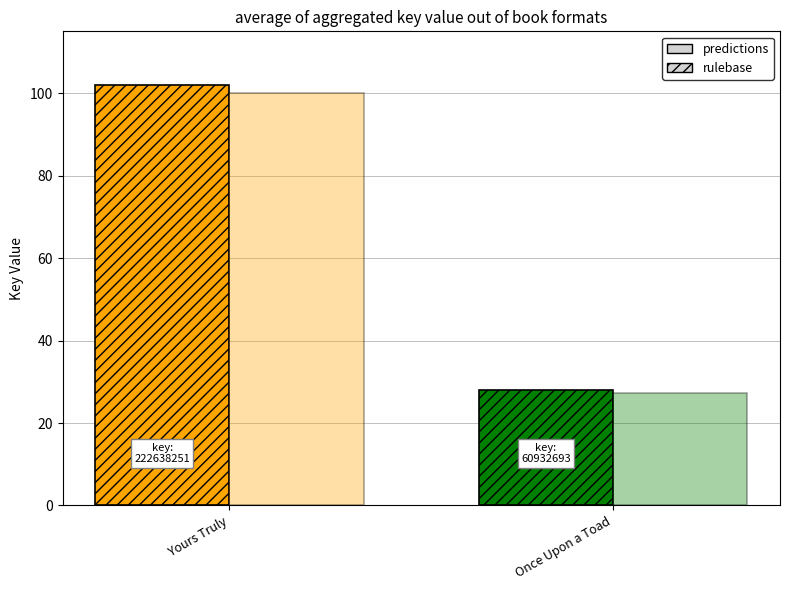

How many series are shown in this chart?

2